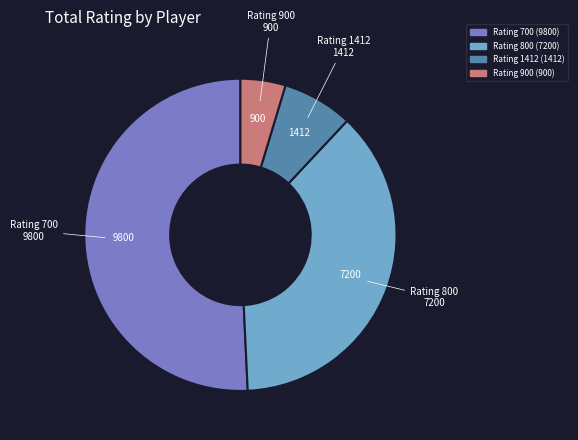

Does any single category account for the majority?

Yes